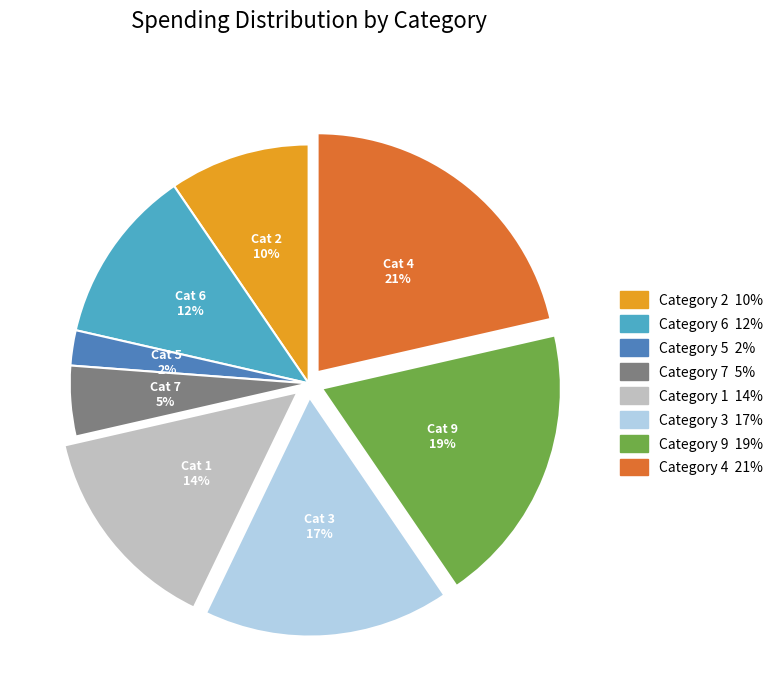

To the nearest percent, what is the average slice percentage?

12%